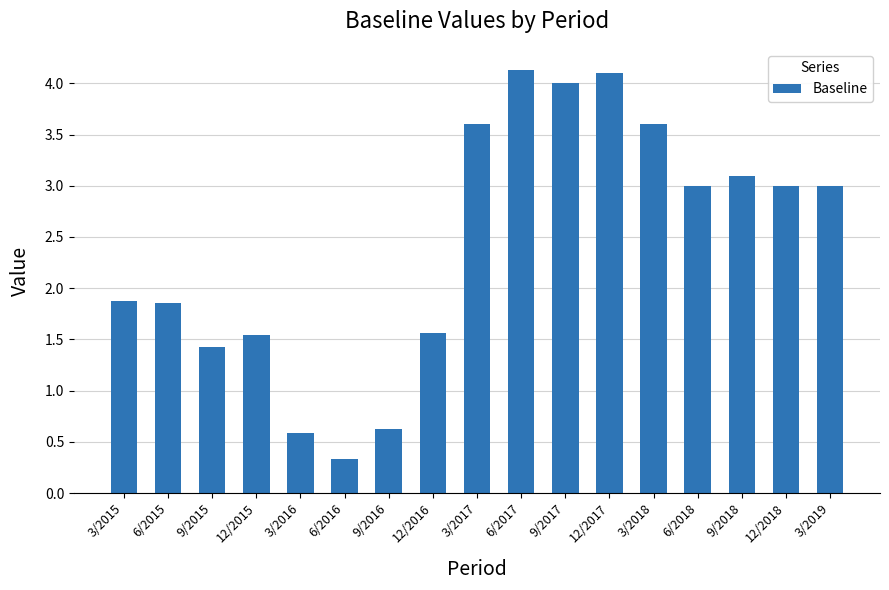

What is the smallest value displayed?

0.3